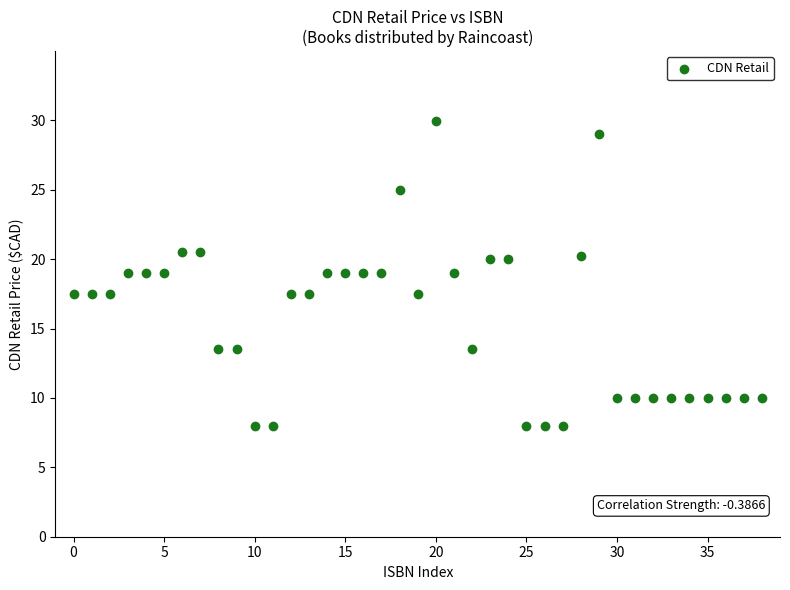

What is the range of Y values (max minus min)?

22.0